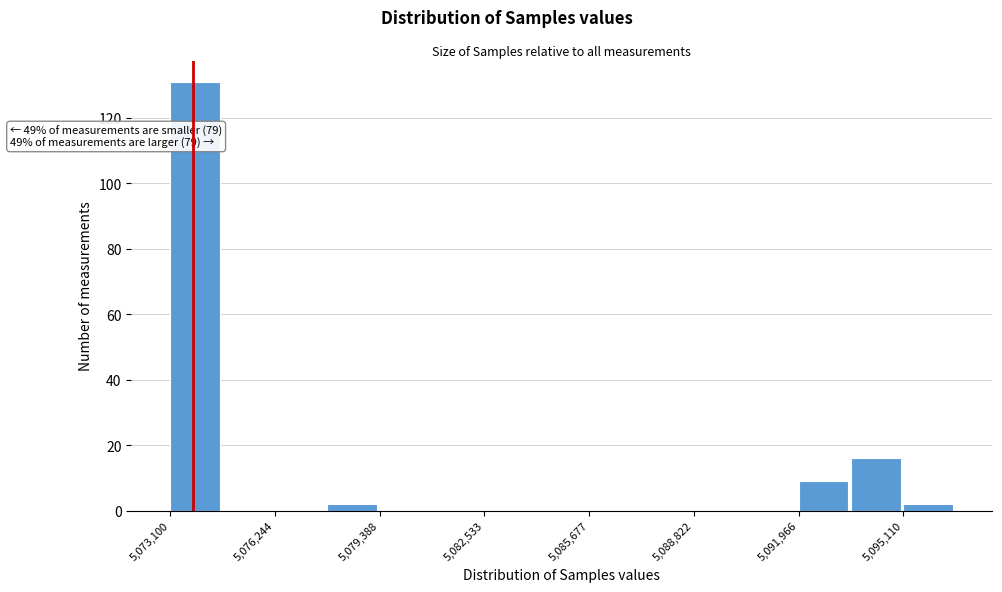

Read against the x-axis, roughly where is the centre of the tallest bar?

5074000